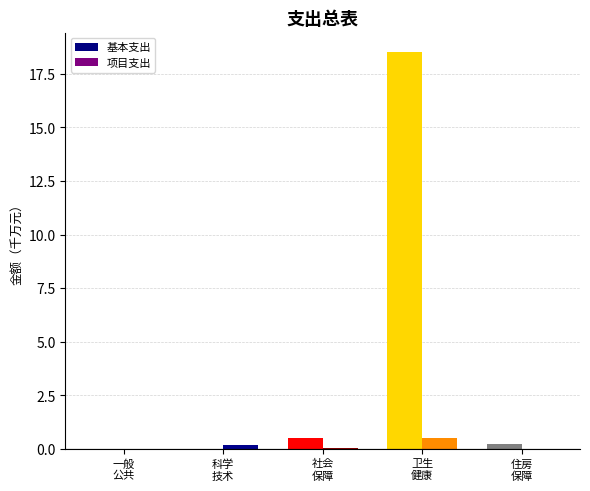

What is the greatest value displayed?

18.5